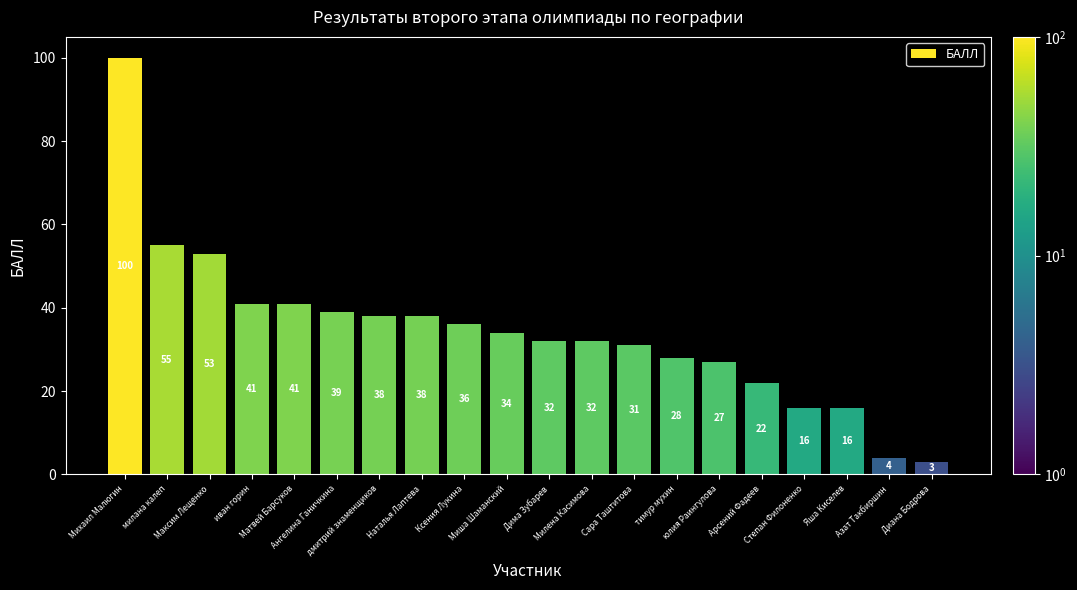

The value at милана калеп is 55. True or false?

True